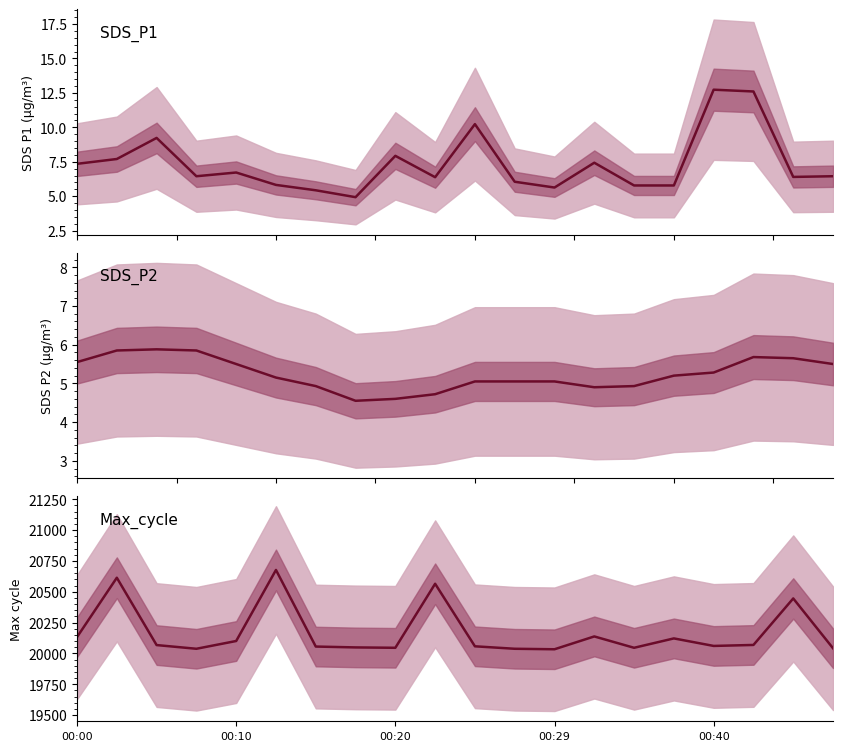

What is the label of the 16th point from the left?

15